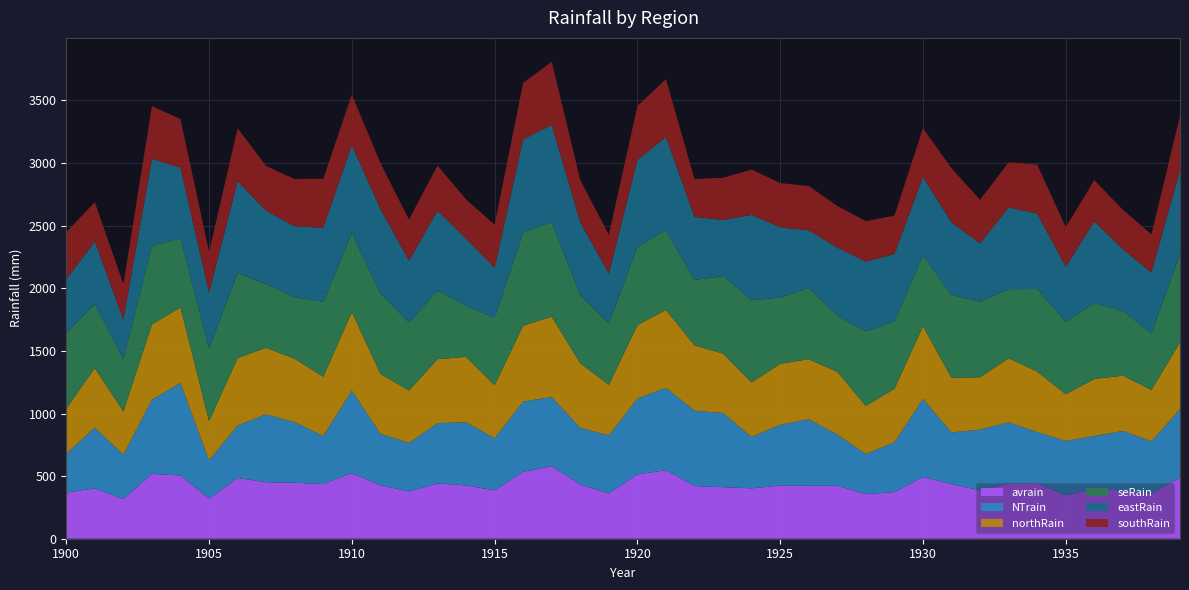

Reading left to right, extract all data points from this chart.

avrain: 368.7	401.7	317.2	518.6	504.6	320.4	485.3	451.0	447.0	436.2	523.4	427.4	377.9	442.1	425.2	386.5	533.8	579.5	433.1	361.2	513.7	548.1	420.9	411.6	402.5	425.3	423.0	422.8	356.9	372.1	493.0	435.5	386.9	442.1	441.7	347.3	398.8	384.4	361.8	489.0
NTrain: 309.8	485.6	352.7	591.8	738.5	305.5	418.9	542.8	482.9	384.7	659.9	411.2	386.3	480.6	505.1	416.5	562.0	551.7	452.4	464.3	606.4	657.3	601.1	592.2	410.4	485.2	530.4	409.0	319.4	398.2	623.3	413.0	484.5	487.1	409.8	434.0	421.6	476.1	416.7	545.3
northRain: 360.3	475.9	344.9	601.3	603.8	312.8	538.7	530.9	507.0	472.6	626.8	477.6	418.8	511.5	521.9	422.4	605.4	641.8	515.3	404.4	585.8	621.8	522.0	474.5	434.9	487.0	479.9	500.7	383.9	427.0	581.0	436.5	418.2	512.0	482.8	372.5	455.2	442.1	410.4	533.5
seRain: 603.4	510.9	420.8	628.1	551.0	583.0	678.0	509.0	491.7	599.2	630.2	643.2	543.8	547.9	408.3	539.3	747.4	756.5	540.9	488.3	622.5	638.5	522.3	620.2	657.2	528.5	569.3	449.0	596.1	539.0	566.5	662.9	603.2	551.3	661.0	576.8	607.2	518.8	450.8	705.8
eastRain: 430.0	500.1	315.3	694.1	564.9	443.1	735.3	585.1	566.3	590.9	703.8	674.6	493.5	637.2	535.6	400.3	741.7	774.6	585.0	400.4	697.3	742.8	503.9	446.4	681.0	561.7	459.9	543.9	556.8	537.3	625.0	577.9	466.8	653.2	601.2	442.2	650.6	490.0	486.9	669.6
southRain: 375.4	314.0	283.6	420.8	388.1	325.7	422.1	357.5	377.1	391.5	402.7	366.2	328.4	360.9	313.9	342.4	450.2	505.1	336.6	308.8	430.3	461.9	302.5	337.1	362.8	352.2	354.6	332.4	322.8	306.4	389.3	431.9	347.1	360.5	391.8	315.4	330.6	315.1	304.4	434.9